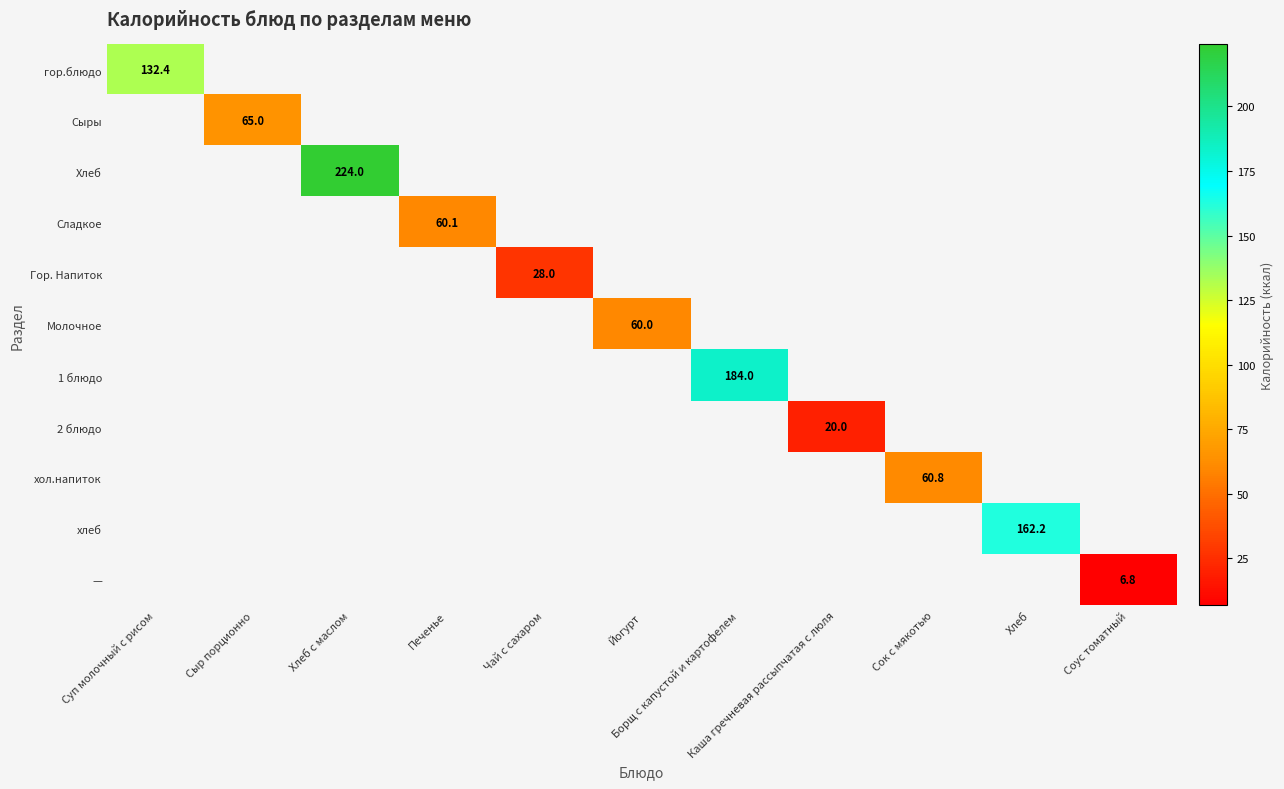

Count the number of data series in this chart.

11